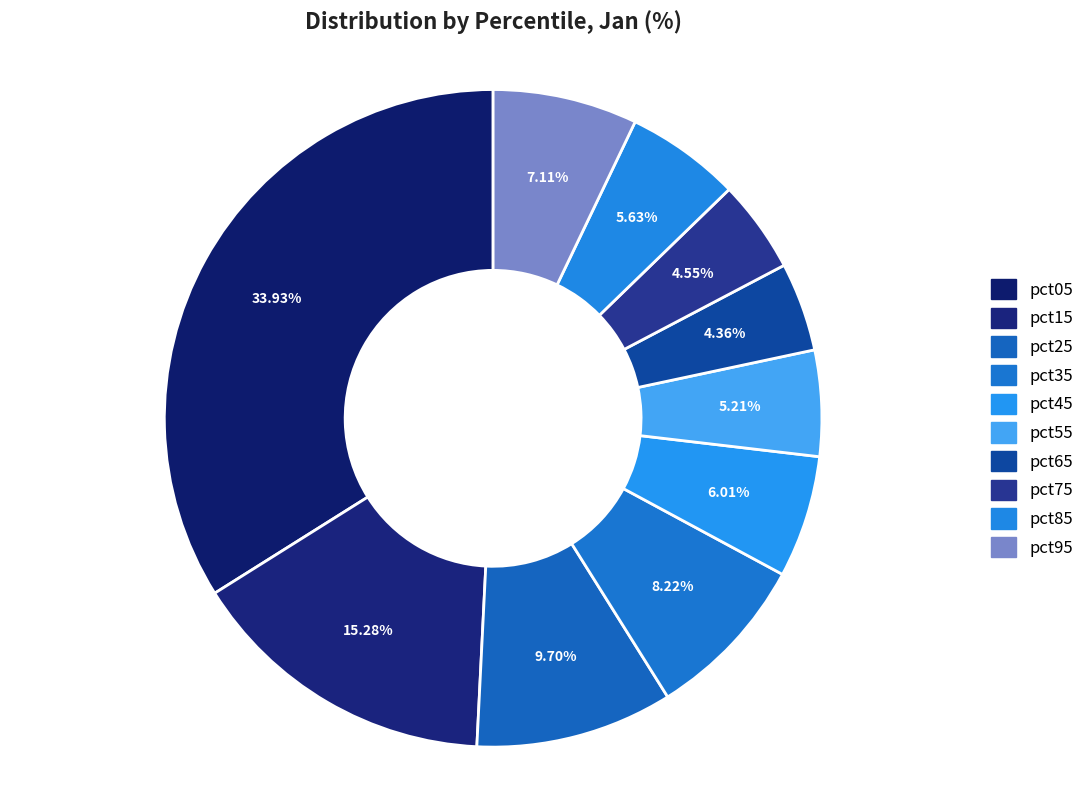

Does any single category account for the majority?

No